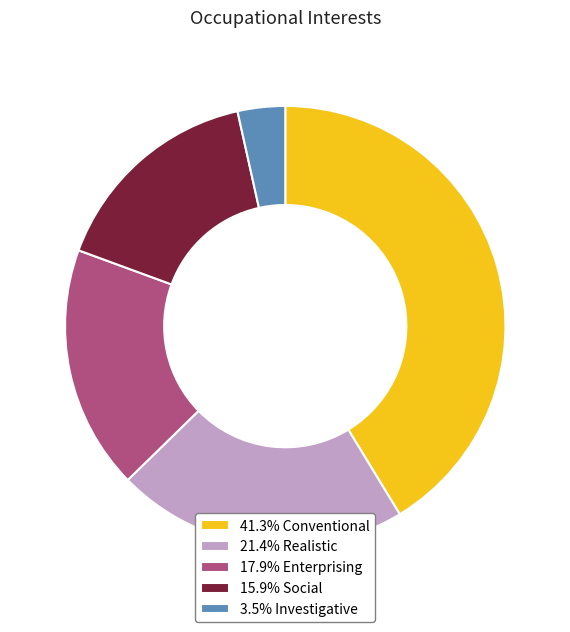

Do 17.9% Enterprising and 21.4% Realistic together represent more than half of the pie?

No